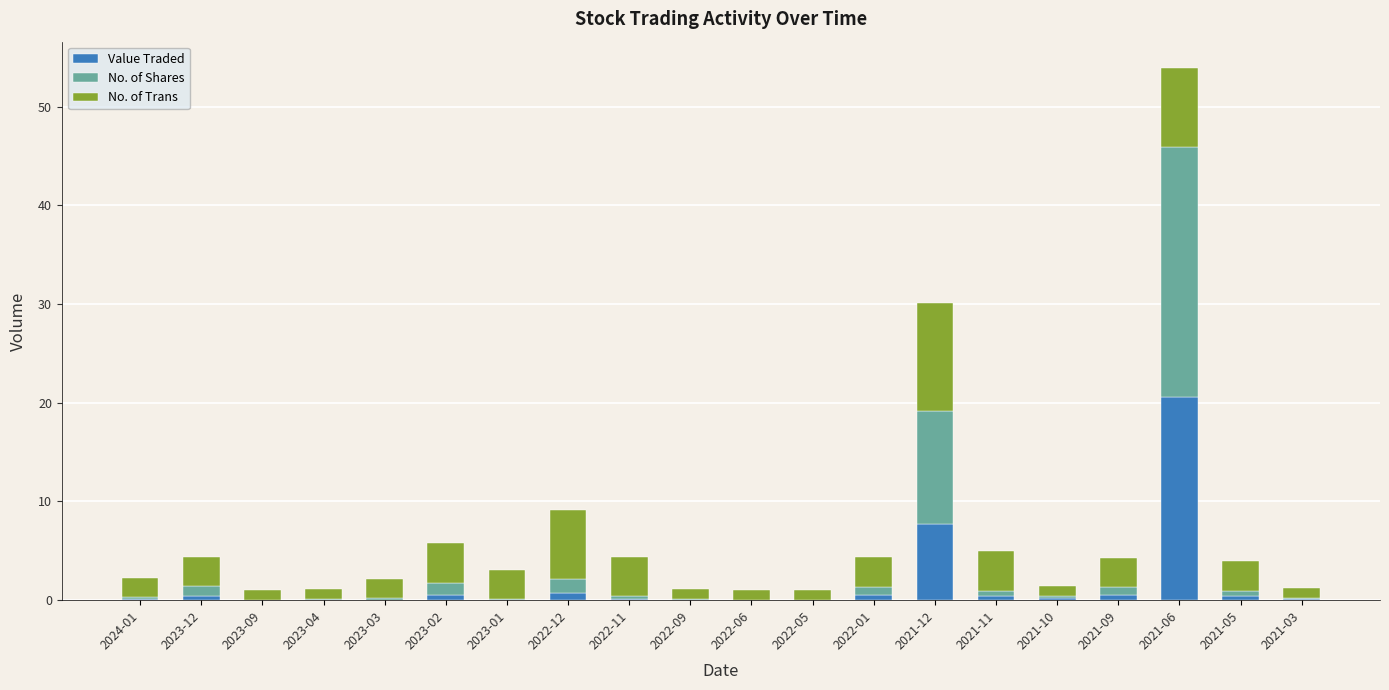

At which category is the sum across all series the highest?

2021-06